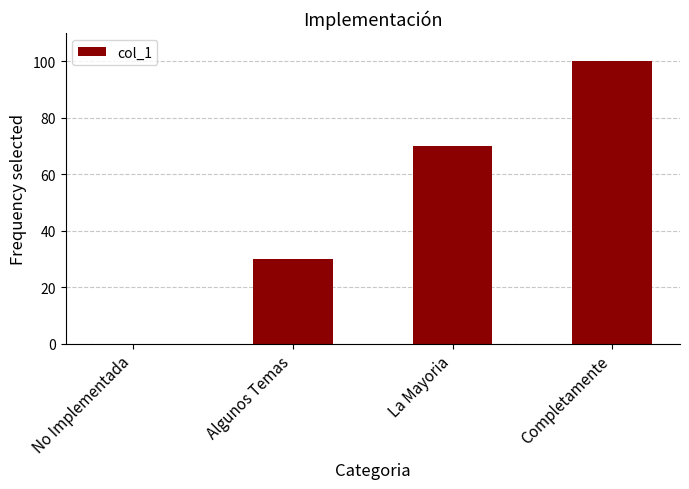

What is the maximum value shown in the chart?

100